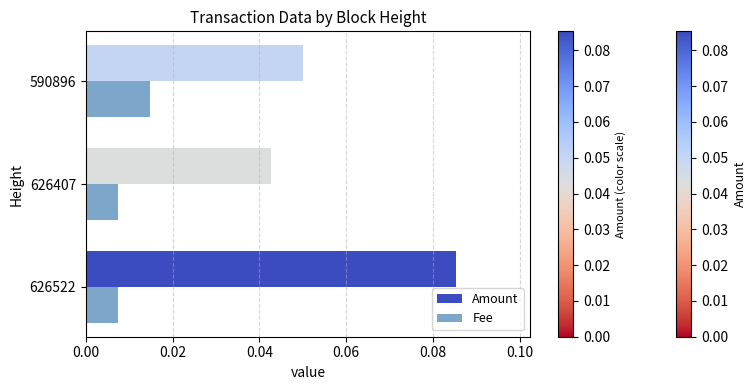

Between 626522 and 626407, which series saw the biggest shift?

Amount